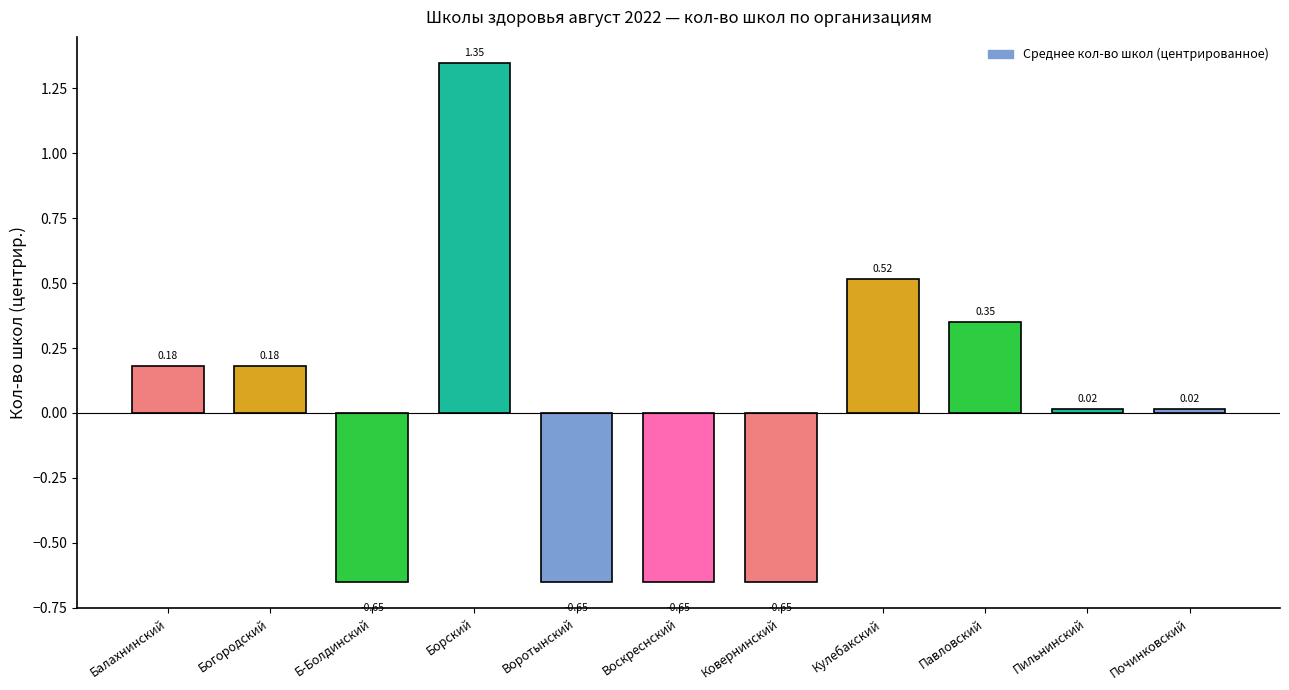

The chart shows a value of -1.0 at Ковернинский. True or false?

False